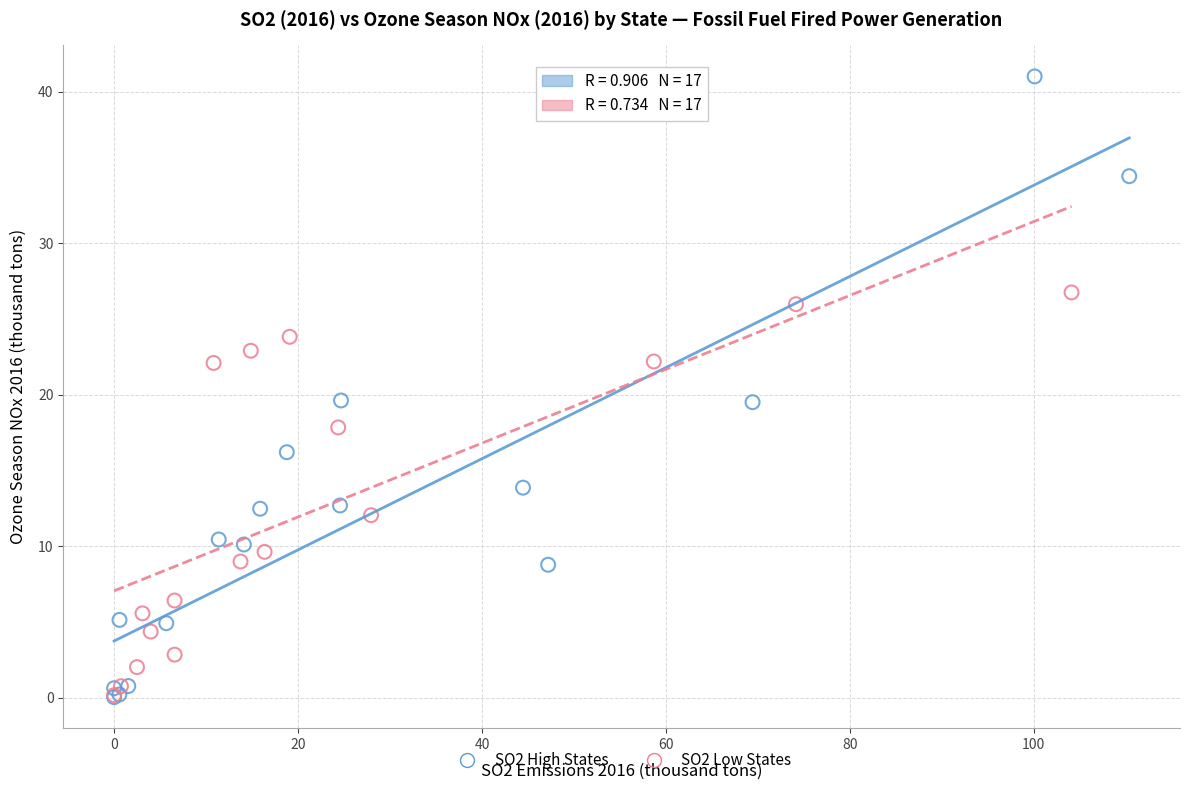

What are all the series names shown in the legend?

SO2 High States, SO2 Low States